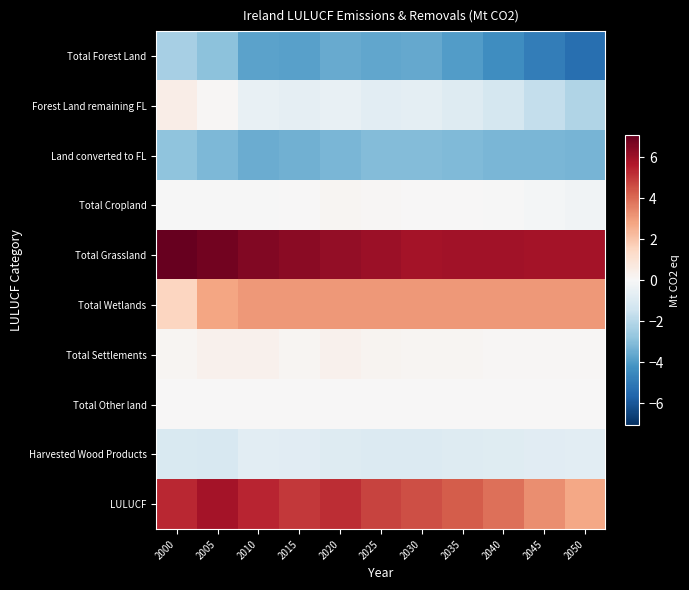

Reading left to right, transcribe all the data shown in this chart.

Total Forest Land: 2000=-2.3	2005=-2.9	2010=-3.8	2015=-3.9	2020=-3.6	2025=-3.7	2030=-3.6	2035=-3.9	2040=-4.4	2045=-4.9	2050=-5.3
Forest Land remaining FL: 2000=0.5	2005=0.1	2010=-0.5	2015=-0.6	2020=-0.5	2025=-0.8	2030=-0.7	2035=-0.9	2040=-1.3	2045=-1.7	2050=-2.1
Land converted to FL: 2000=-2.9	2005=-3.2	2010=-3.5	2015=-3.4	2020=-3.2	2025=-3.1	2030=-3.0	2035=-3.1	2040=-3.2	2045=-3.3	2050=-3.3
Total Cropland: 2000=-0.0	2005=-0.0	2010=-0.0	2015=0.0	2020=0.1	2025=0.1	2030=0.0	2035=0.0	2040=-0.0	2045=-0.1	2050=-0.2
Total Grassland: 2000=7.1	2005=6.8	2010=6.5	2015=6.4	2020=6.2	2025=6.0	2030=5.9	2035=5.9	2040=6.0	2045=5.9	2050=5.9
Total Wetlands: 2000=1.5	2005=2.8	2010=3.1	2015=3.1	2020=3.1	2025=3.1	2030=3.1	2035=3.1	2040=3.1	2045=3.1	2050=3.1
Total Settlements: 2000=0.2	2005=0.3	2010=0.3	2015=0.1	2020=0.3	2025=0.2	2030=0.1	2035=0.1	2040=0.1	2045=0.1	2050=0.1
Total Other land: 2000=0.0	2005=0.0	2010=0.0	2015=0.0	2020=0.0	2025=0.0	2030=0.0	2035=0.0	2040=0.0	2045=0.0	2050=0.0
Harvested Wood Products: 2000=-1.1	2005=-1.1	2010=-0.7	2015=-0.8	2020=-0.9	2025=-1.0	2030=-1.0	2035=-0.9	2040=-0.9	2045=-0.8	2050=-0.8
LULUCF: 2000=5.3	2005=5.9	2010=5.4	2015=5.0	2020=5.2	2025=4.8	2030=4.6	2035=4.3	2040=3.9	2045=3.3	2050=2.7